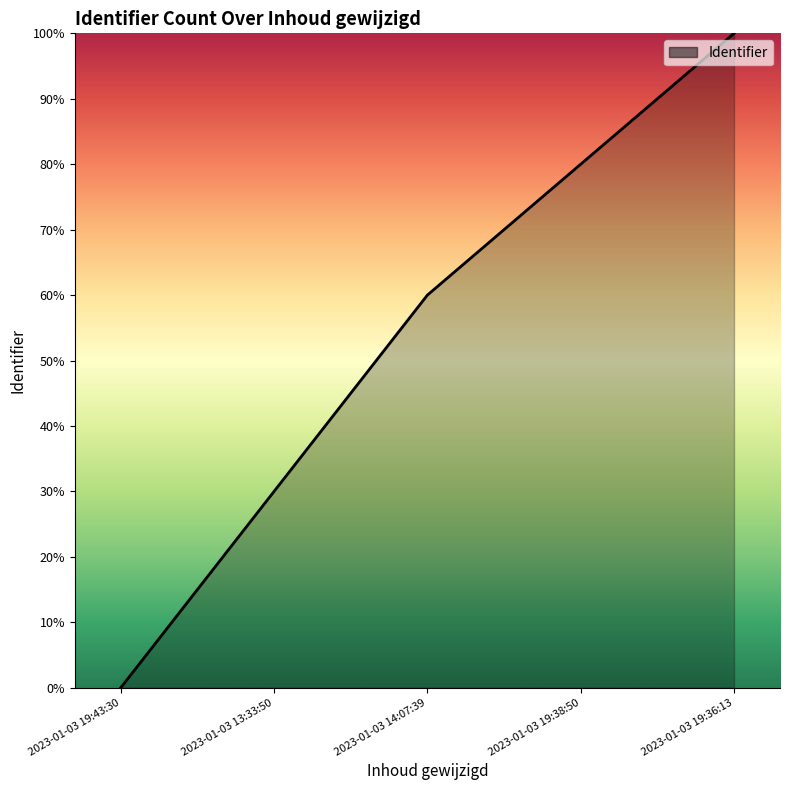

How many positive values are there?

4